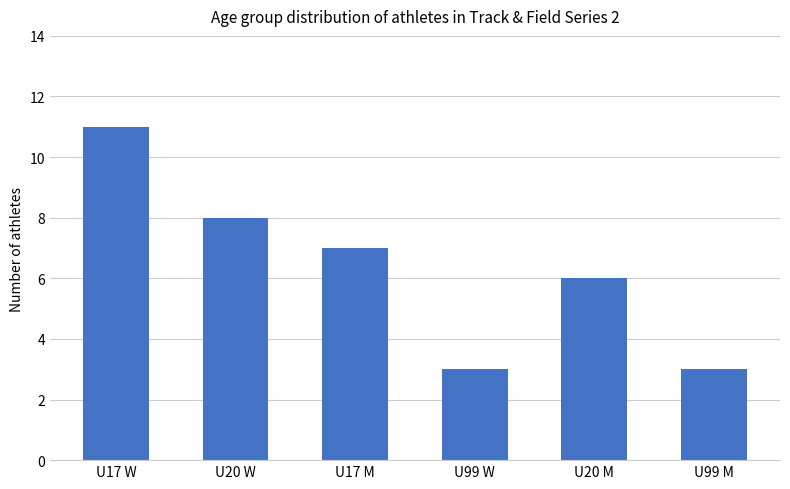

Read the value at U17 W.

11